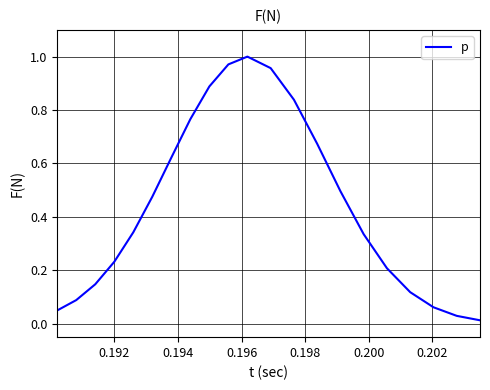

How many lines are shown in the chart?

1